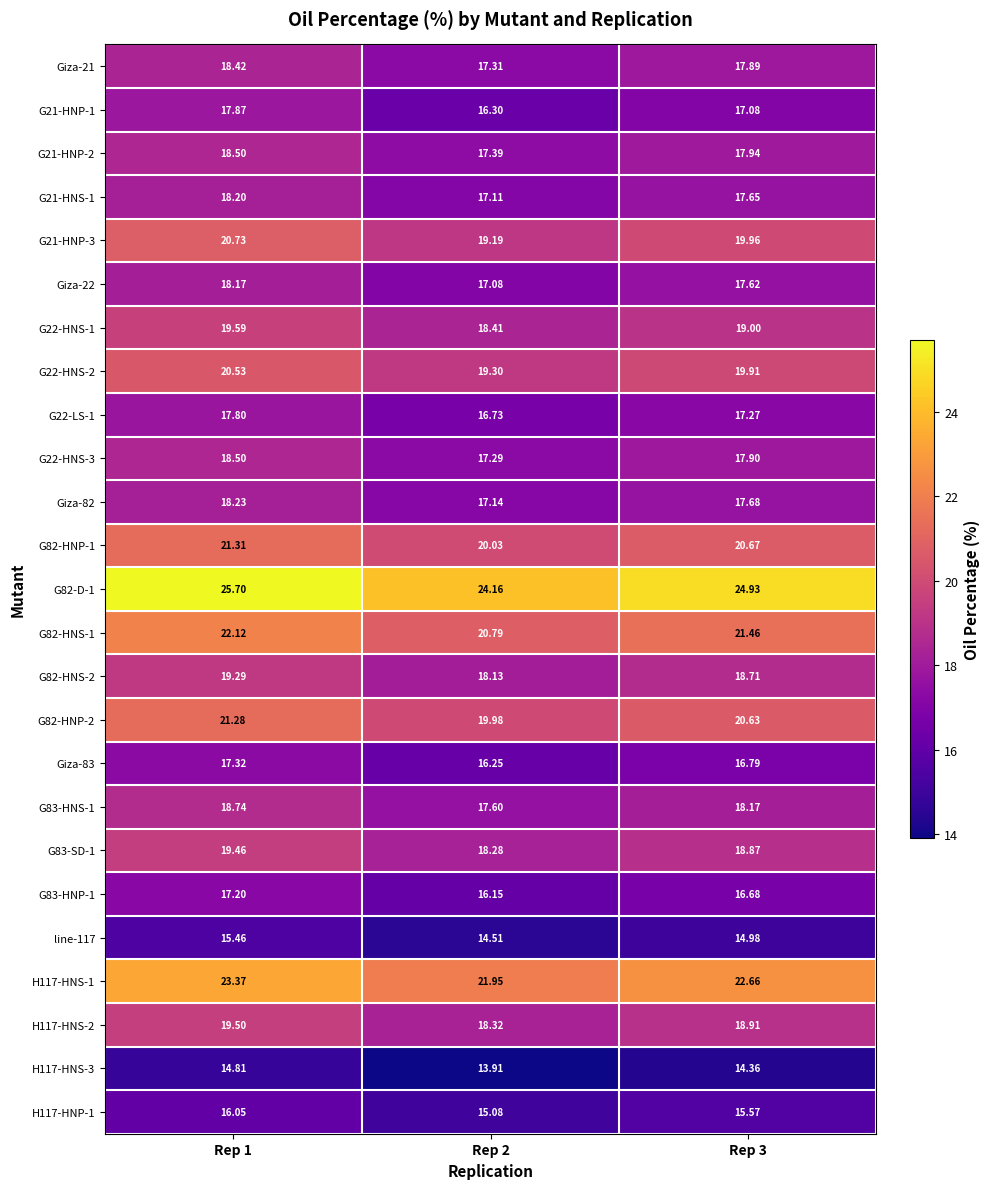

Which series has the largest range (max minus min)?

G21-HNP-1